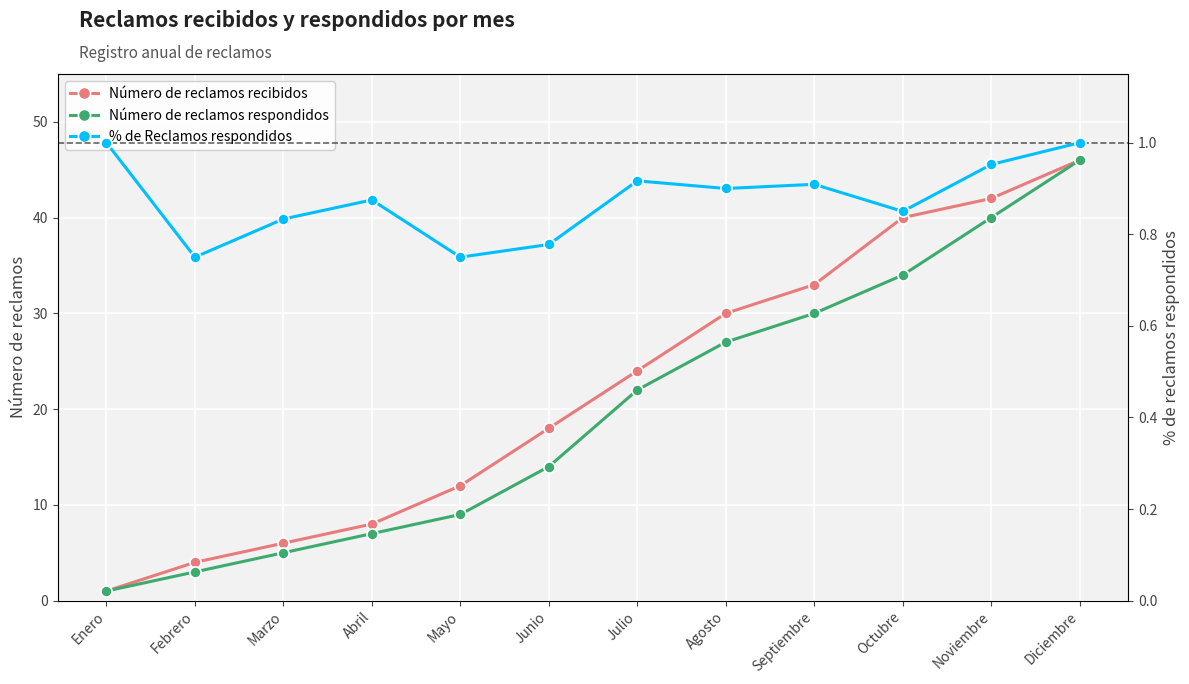

How many data points in Número de reclamos recibidos are less than 24?

6